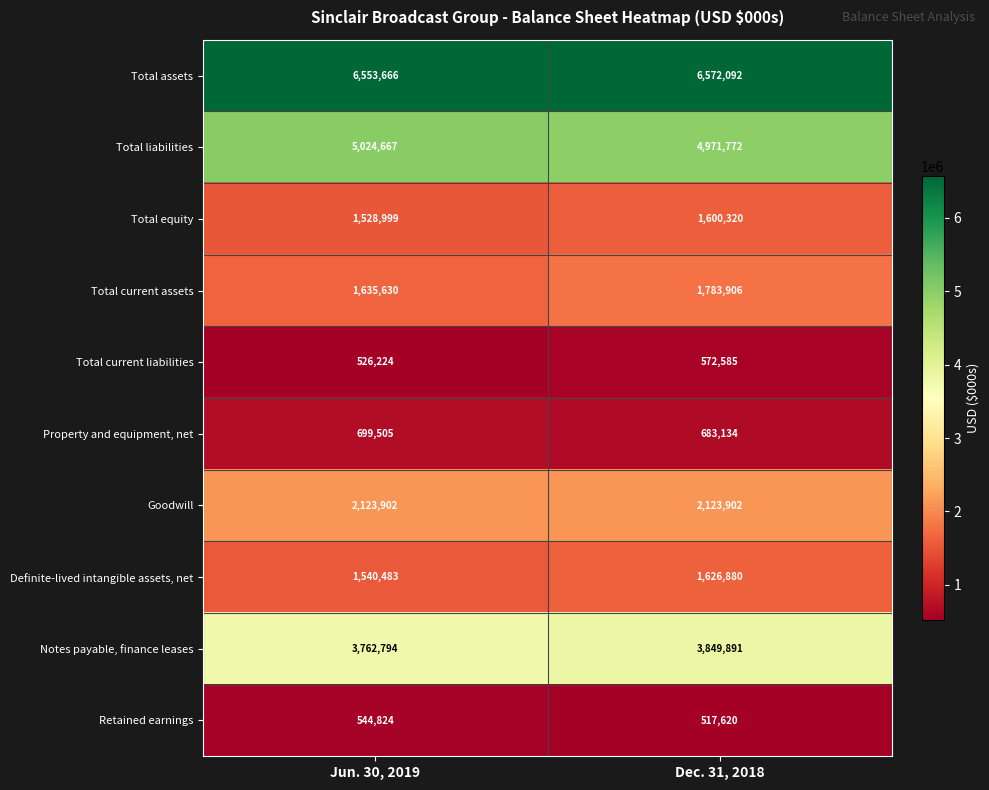

The value of Notes payable, finance leases at Dec. 31, 2018 is 5387554. True or false?

False